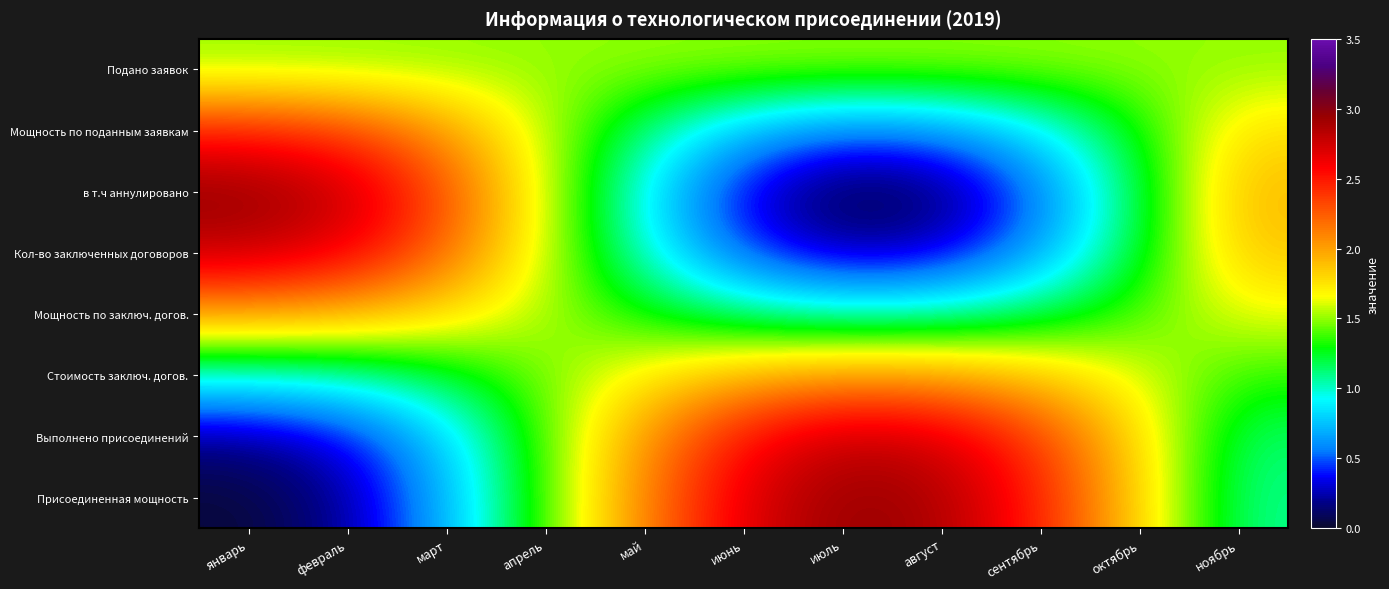

Reading left to right, transcribe all the data shown in this chart.

Подано заявок: январь=1.5	февраль=1.5	март=1.5	апрель=1.5	май=1.5	июнь=1.5	июль=1.5	август=1.5	сентябрь=1.5	октябрь=1.5	ноябрь=1.5
Мощность по поданным заявкам: январь=2.5	февраль=2.3	март=2.0	апрель=1.6	май=1.1	июнь=0.7	июль=0.5	август=0.6	сентябрь=0.9	октябрь=1.3	ноябрь=1.8
в т.ч аннулировано: январь=3.0	февраль=2.8	март=2.3	апрель=1.6	май=0.9	июнь=0.3	июль=0.0	август=0.1	сентябрь=0.5	октябрь=1.2	ноябрь=1.9
Кол-во заключенных договоров: январь=2.8	февраль=2.6	март=2.2	апрель=1.6	май=1.0	июнь=0.5	июль=0.2	август=0.3	сентябрь=0.7	октябрь=1.2	ноябрь=1.9
Мощность по заключ. догов.: январь=2.0	февраль=1.9	март=1.8	апрель=1.5	май=1.3	июнь=1.1	июль=1.0	август=1.0	сентябрь=1.2	октябрь=1.4	ноябрь=1.6
Стоимость заключ. догов.: январь=1.0	февраль=1.0	март=1.2	апрель=1.5	май=1.7	июнь=1.9	июль=2.0	август=2.0	сентябрь=1.8	октябрь=1.6	ноябрь=1.4
Выполнено присоединений: январь=0.2	февраль=0.4	март=0.8	апрель=1.4	май=2.0	июнь=2.5	июль=2.8	август=2.7	сентябрь=2.4	октябрь=1.8	ноябрь=1.1
Присоединенная мощность: январь=0.0	февраль=0.2	март=0.7	апрель=1.4	май=2.1	июнь=2.7	июль=3.0	август=2.9	сентябрь=2.5	октябрь=1.8	ноябрь=1.1